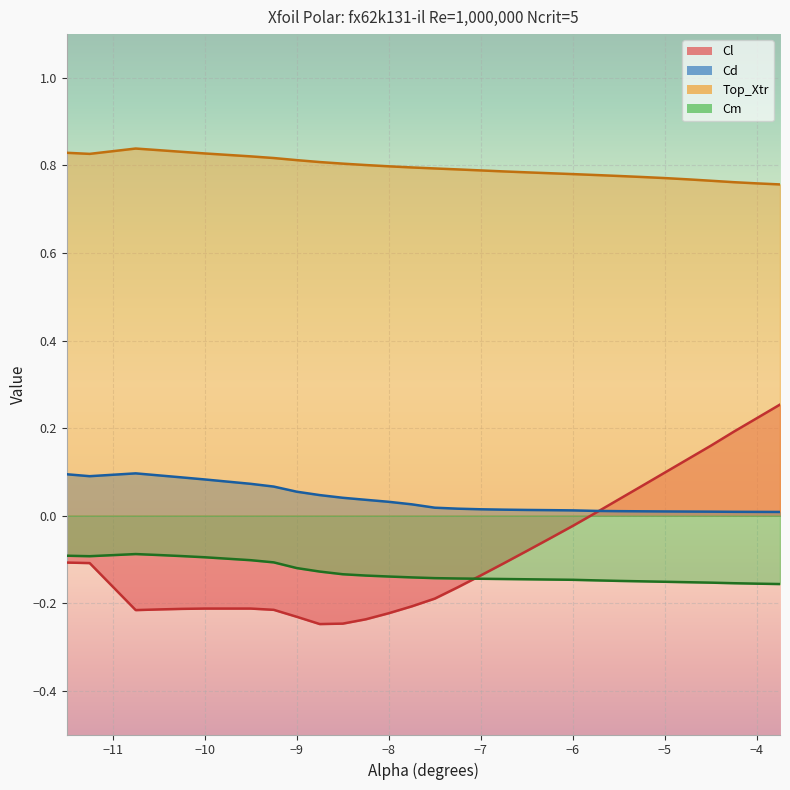

Does the chart display data point markers on the line(s)?

No